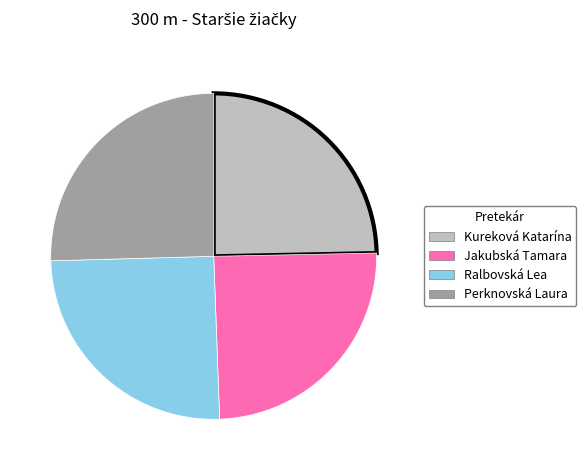

What is the ratio of the value at Jakubská Tamara to the value at Ralbovská Lea?

1.0